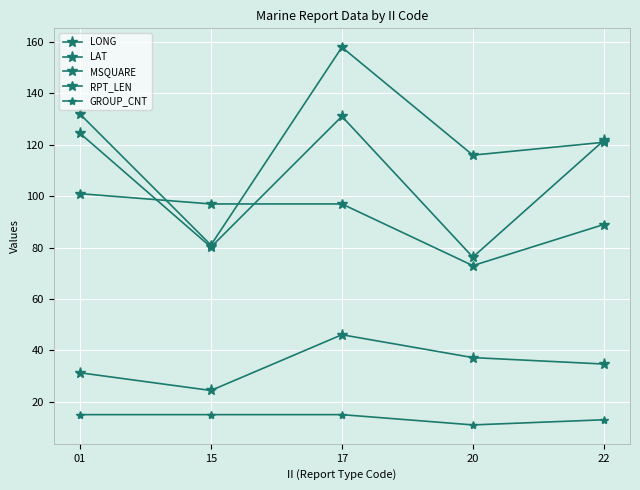

At which label does MSQUARE first exceed 121?

01